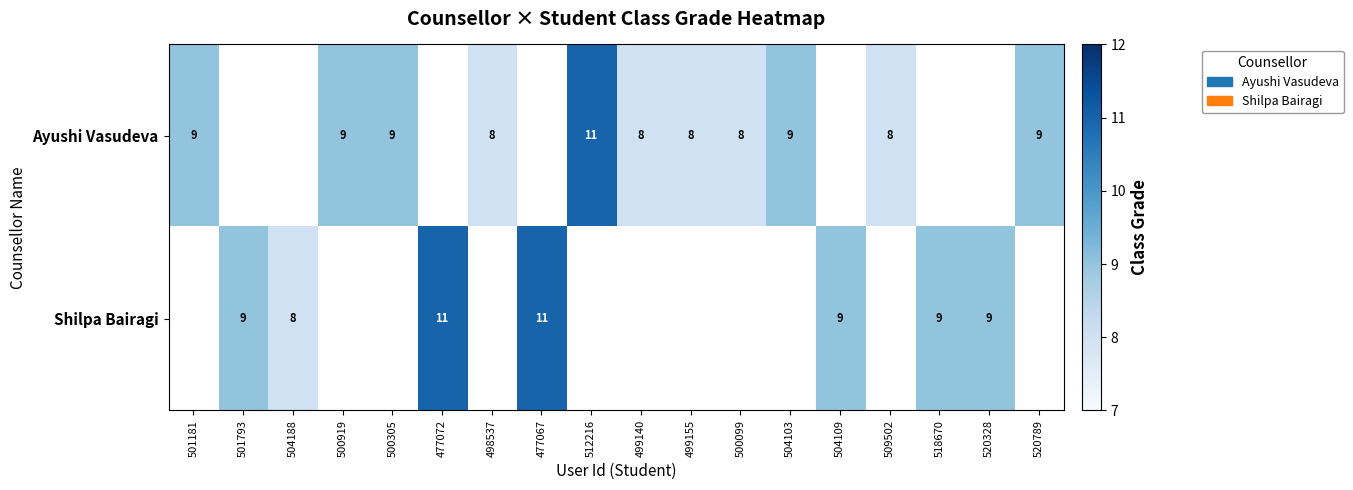

Is it true that Shilpa Bairagi equals 5 at 504109?

False